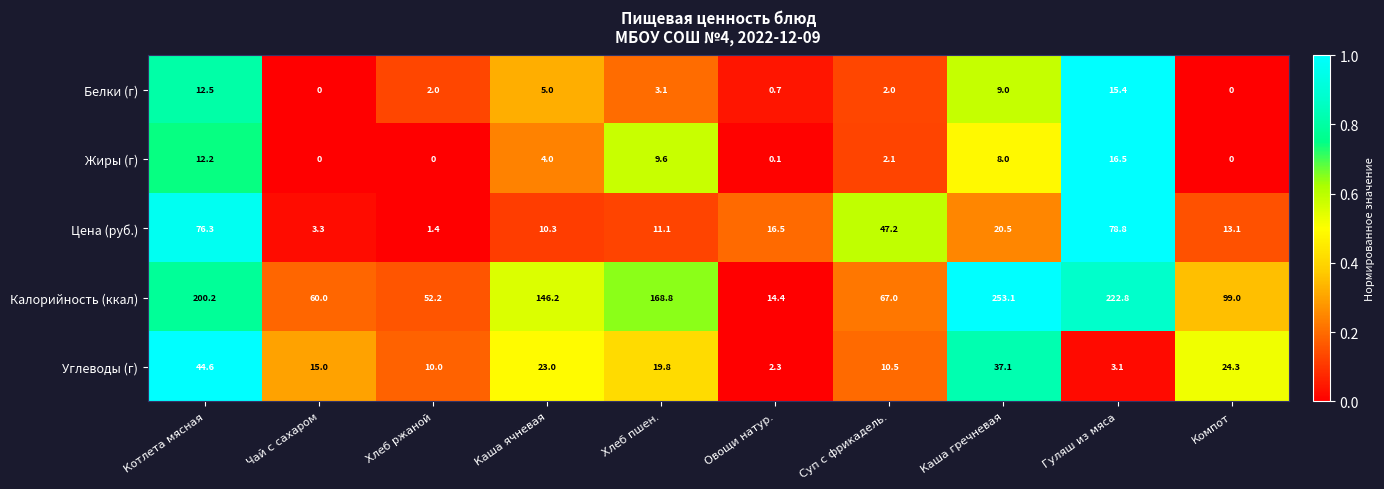

At how many categories does at least one series exceed 0?

10